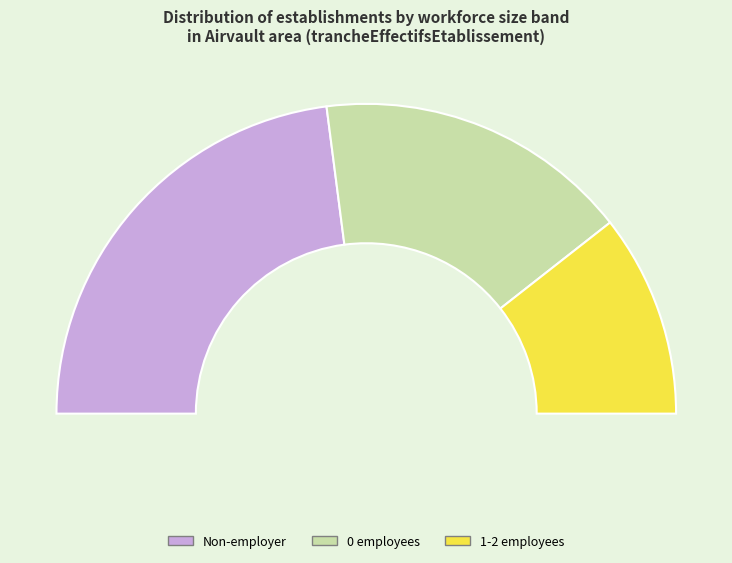

Does 03 represent more than half of the total?

No